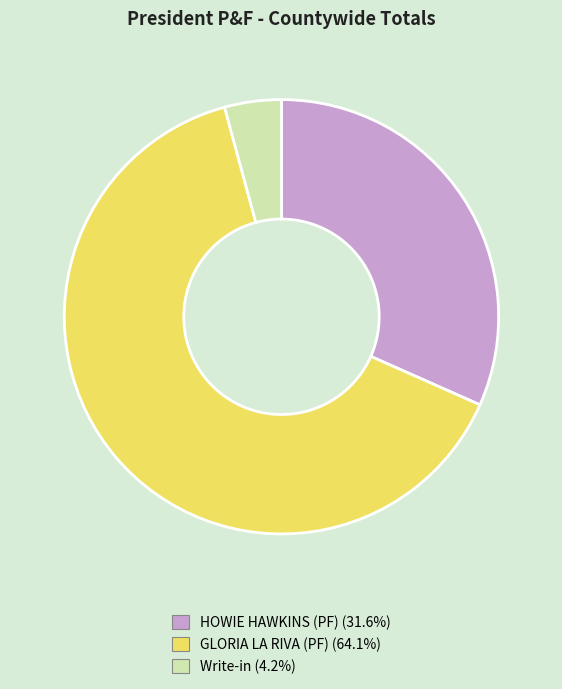

Is there any slice that represents more than half of the pie?

Yes